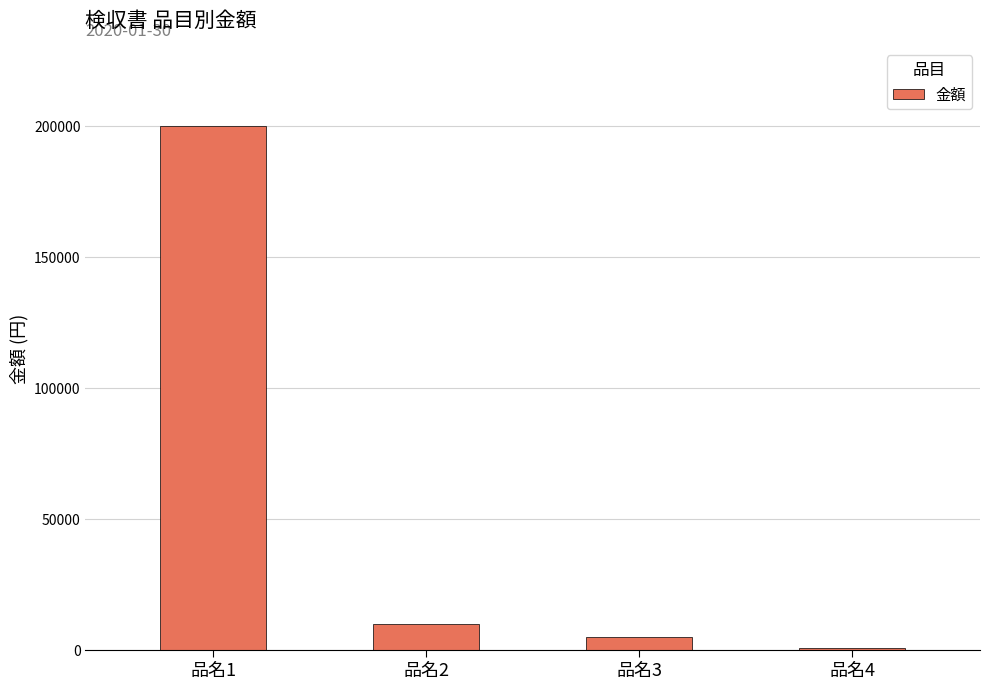

What is the average value?

54000